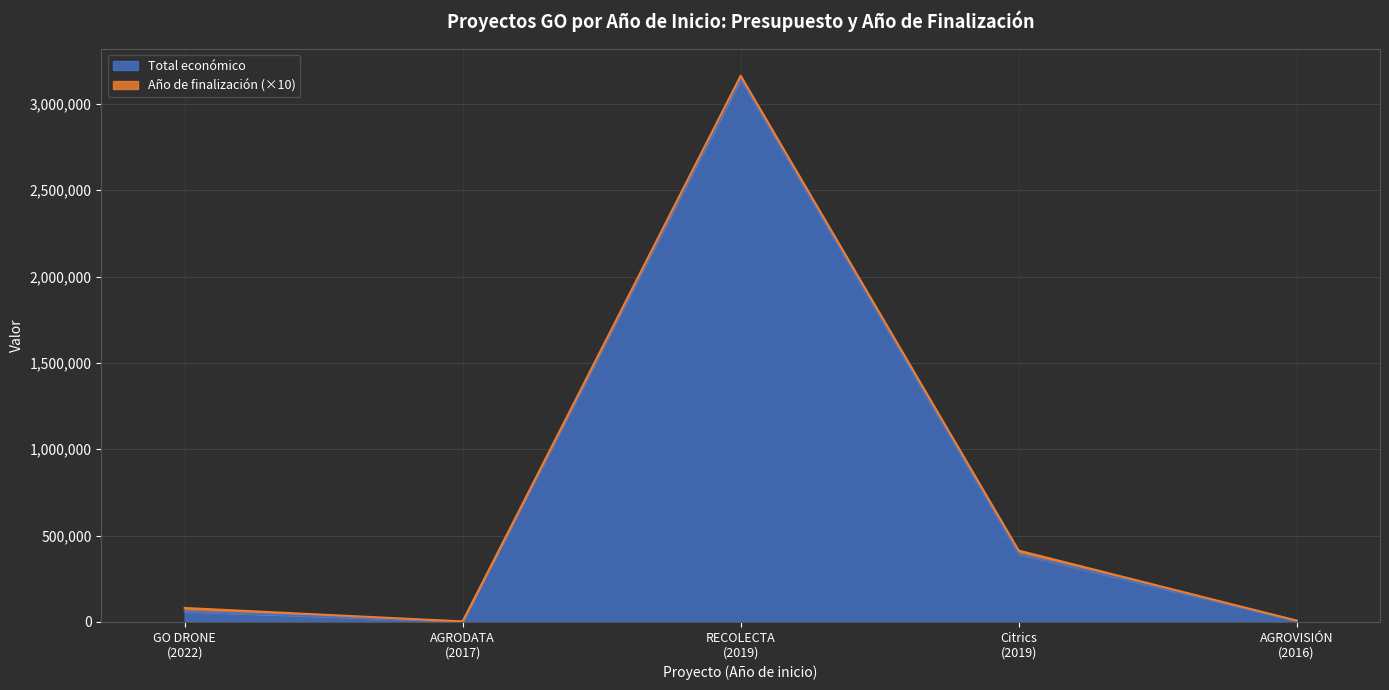

What is the highest value of the Total económico series?

3142086